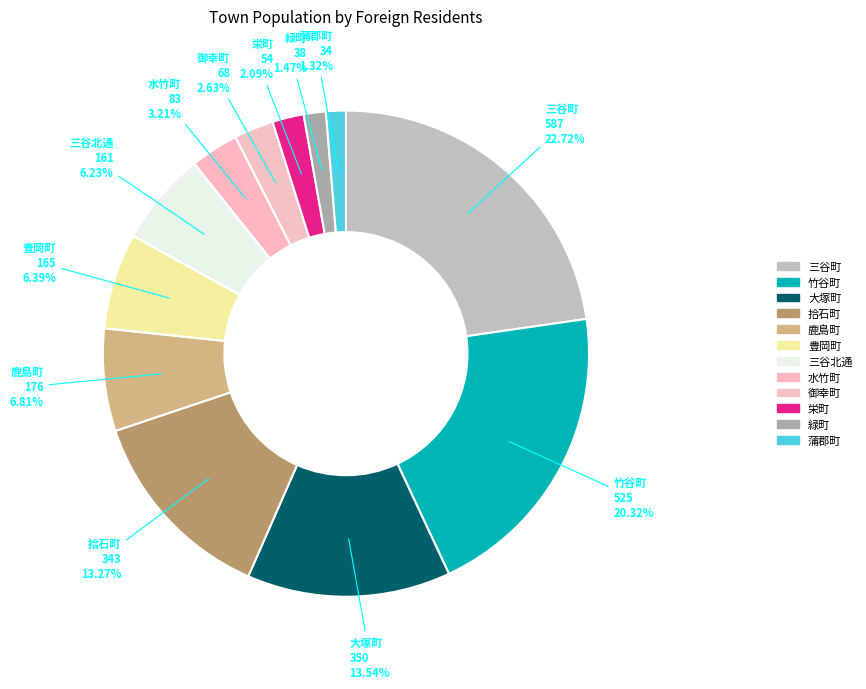

To the nearest percent, what is the difference between the 水竹町 and 蒲郡町 slice percentages?

2%